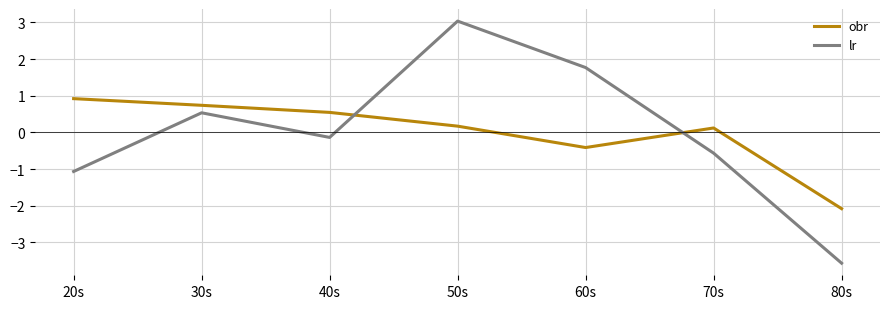

Reading left to right, list all the values displayed in this chart.

obr: 0.9	0.7	0.5	0.2	-0.4	0.1	-2.1
lr: -1.1	0.5	-0.1	3.0	1.8	-0.6	-3.6